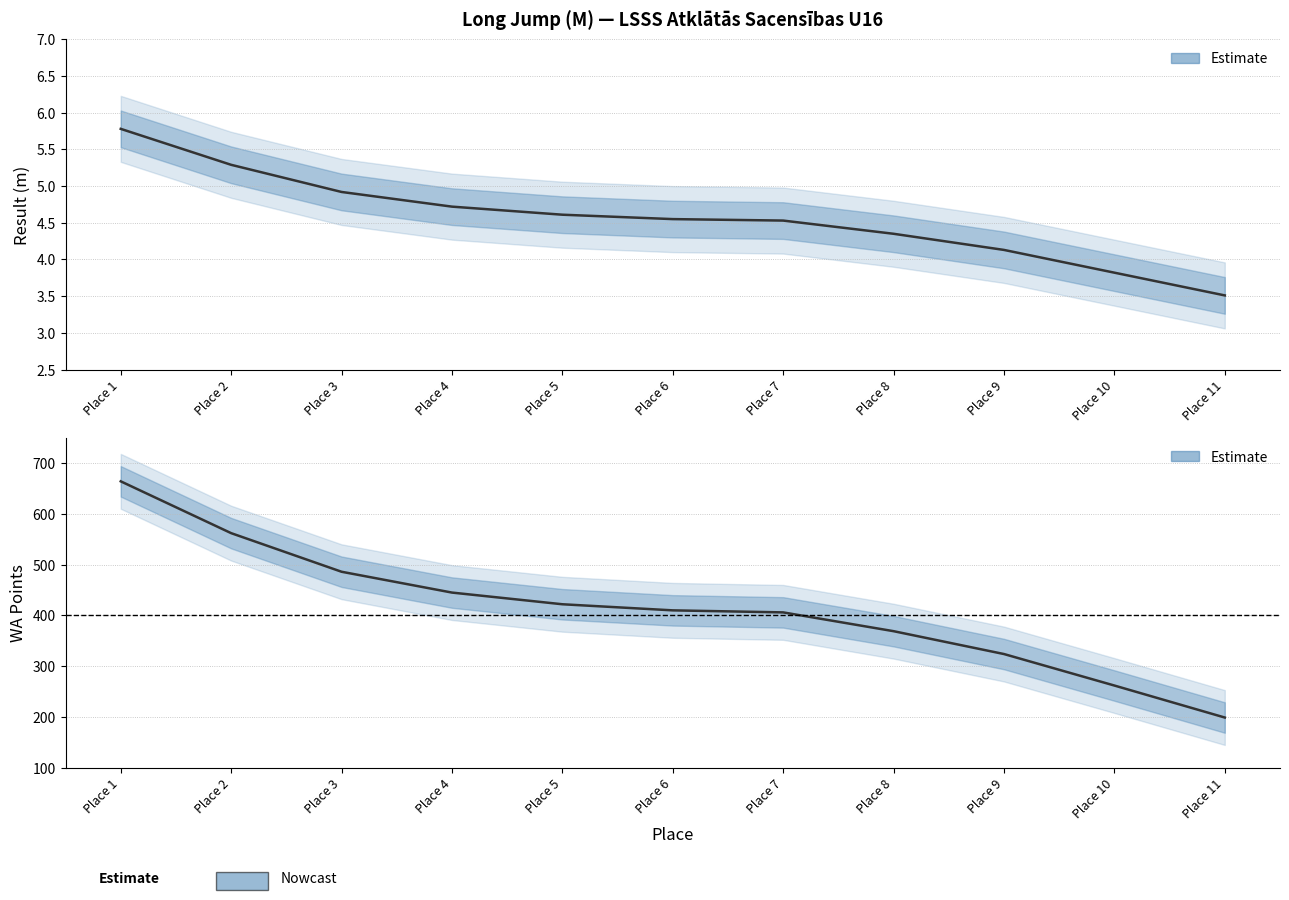

Where is WA Points nearest to the value 431?

Place 5